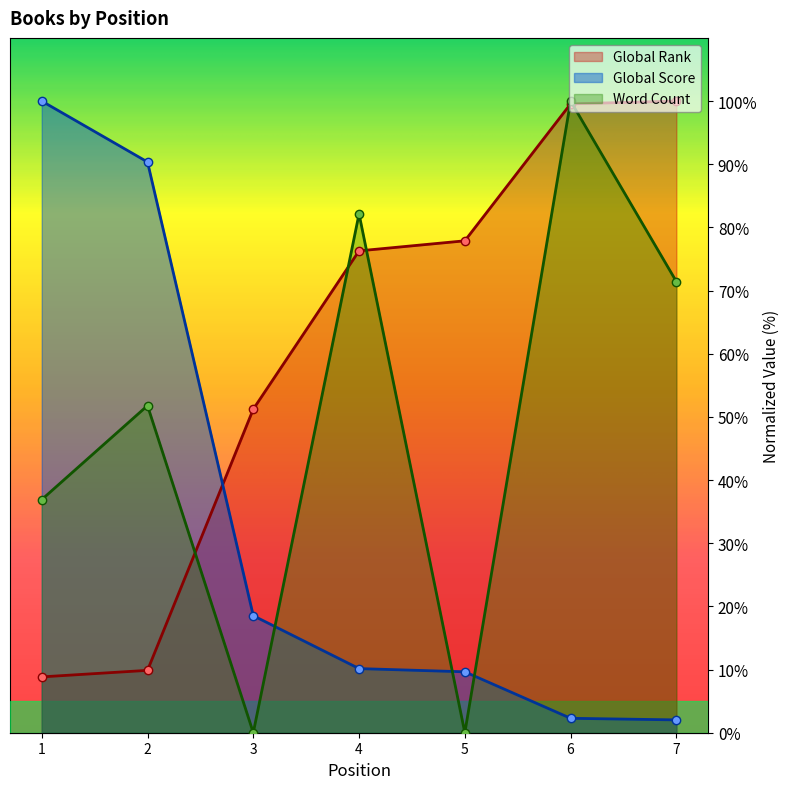

How many interior local valleys does the Word Count series have?

2